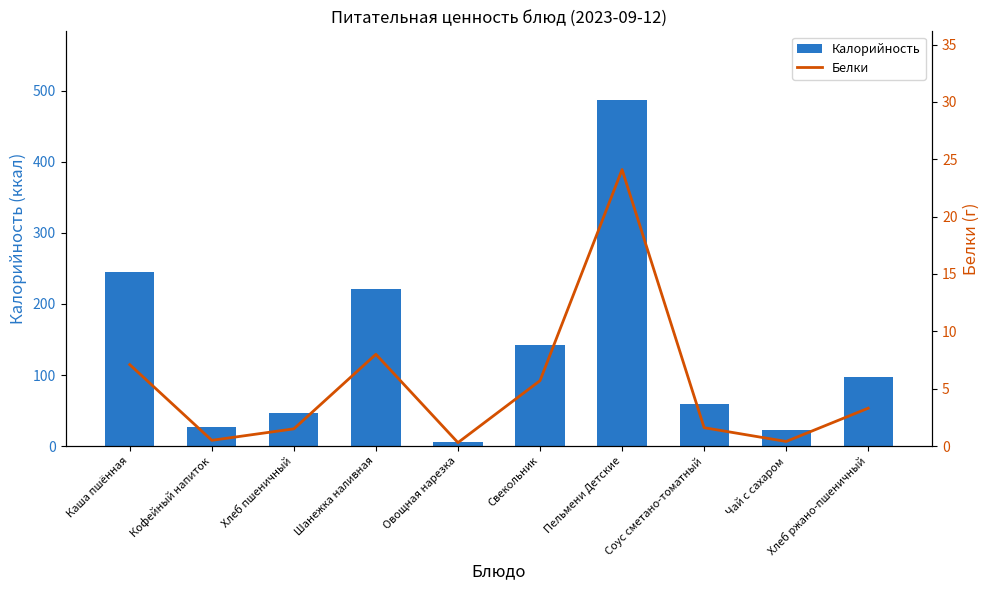

Which category has the highest value in the Калорийность series?

Пельмени Детские